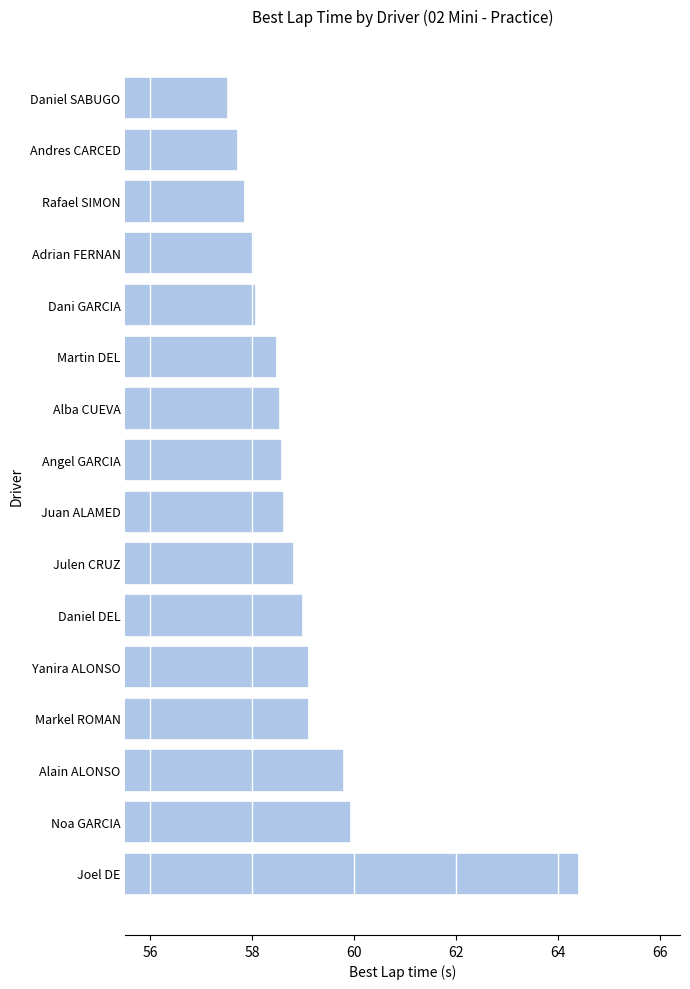

What is the difference between the values at Daniel SABUGO and Joel DE?

6.9